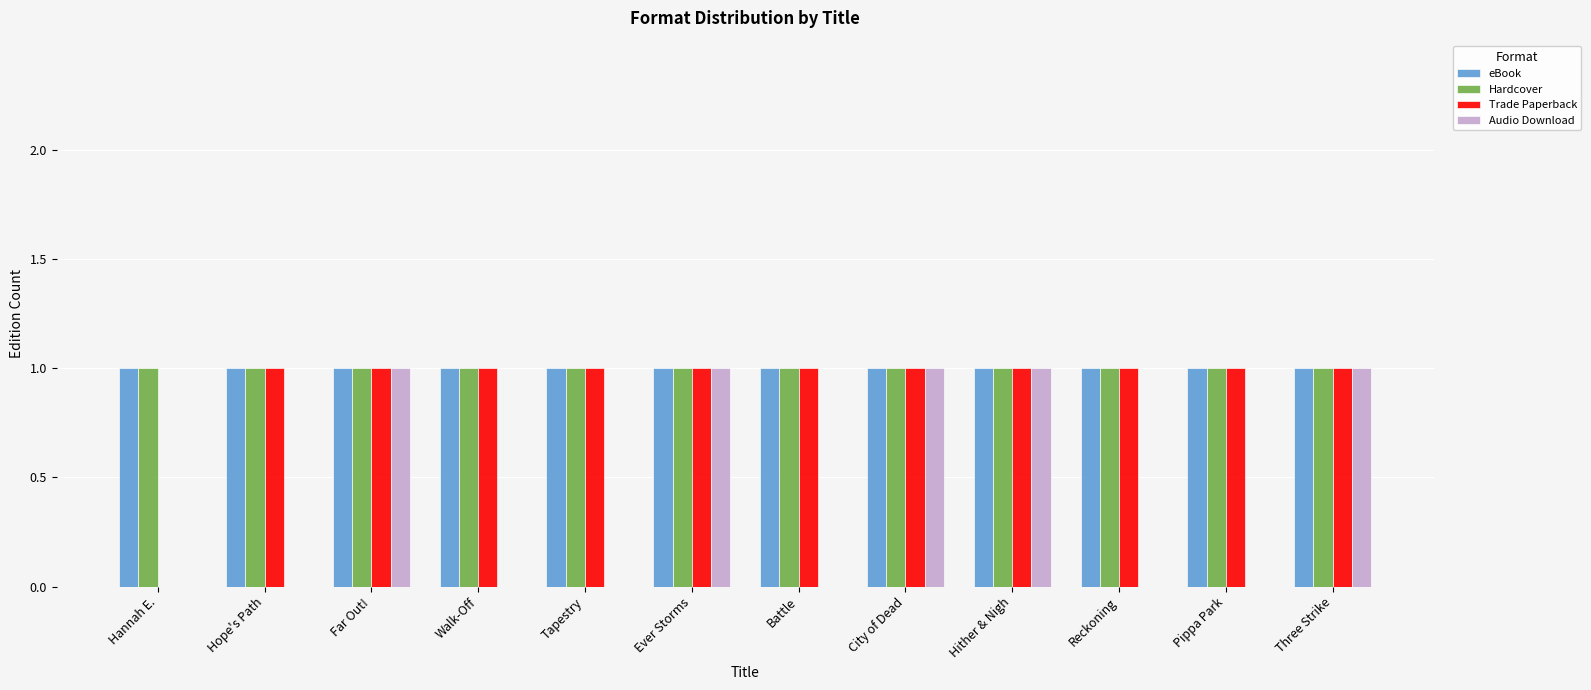

How many series are shown in this chart?

4